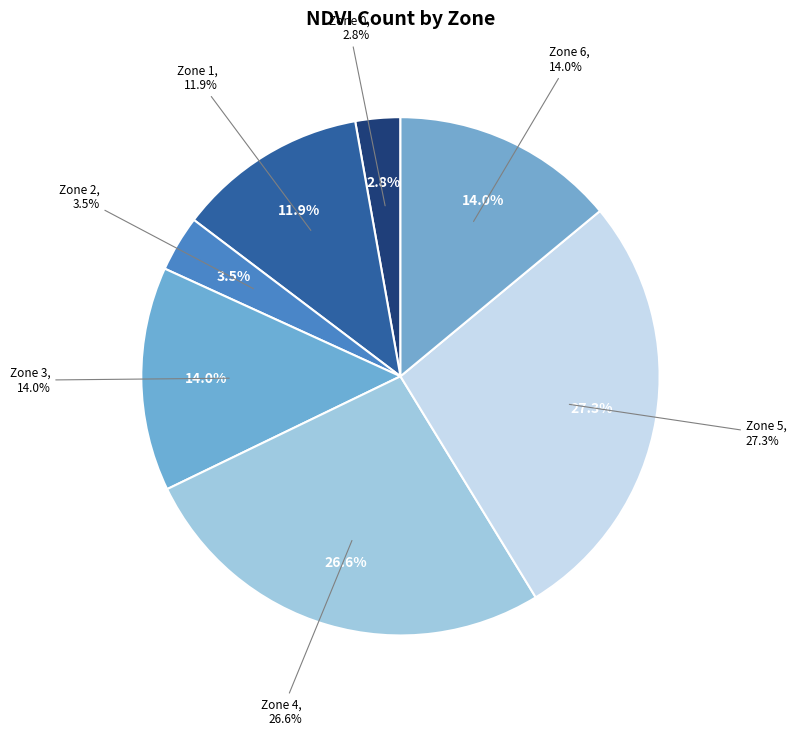

To the nearest percent, what percentage of the pie is Zone 2?

3%